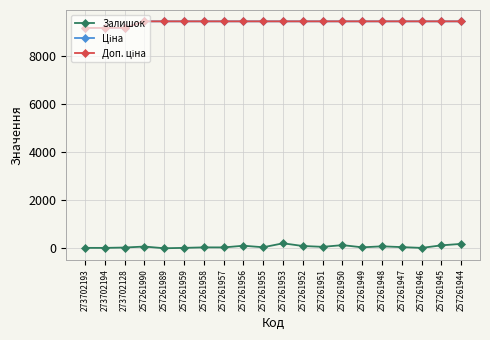

The Ціна series shows 2953.2 at 257261949. True or false?

False